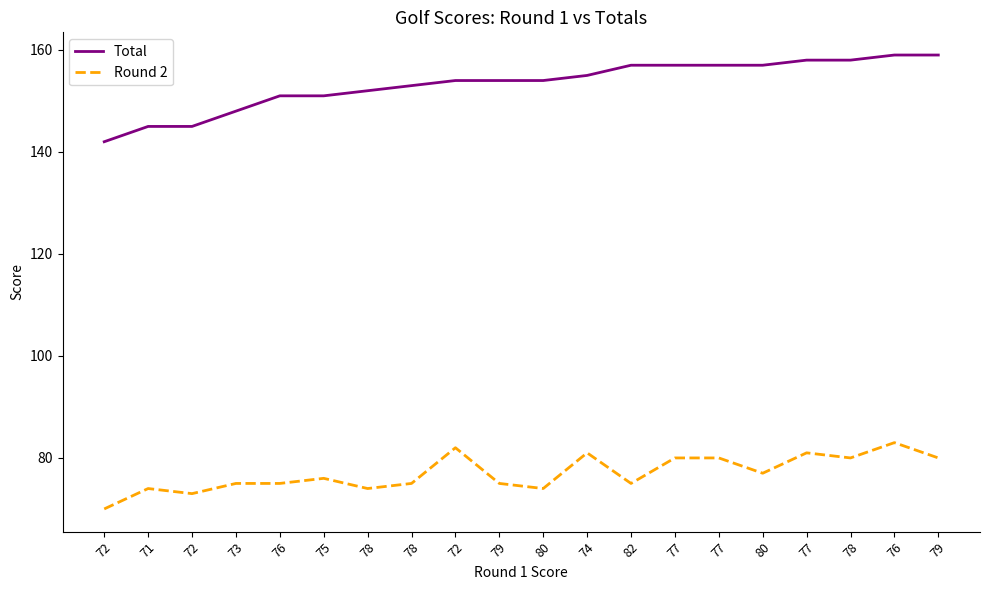

Where is the first local maximum for Round 2?

71